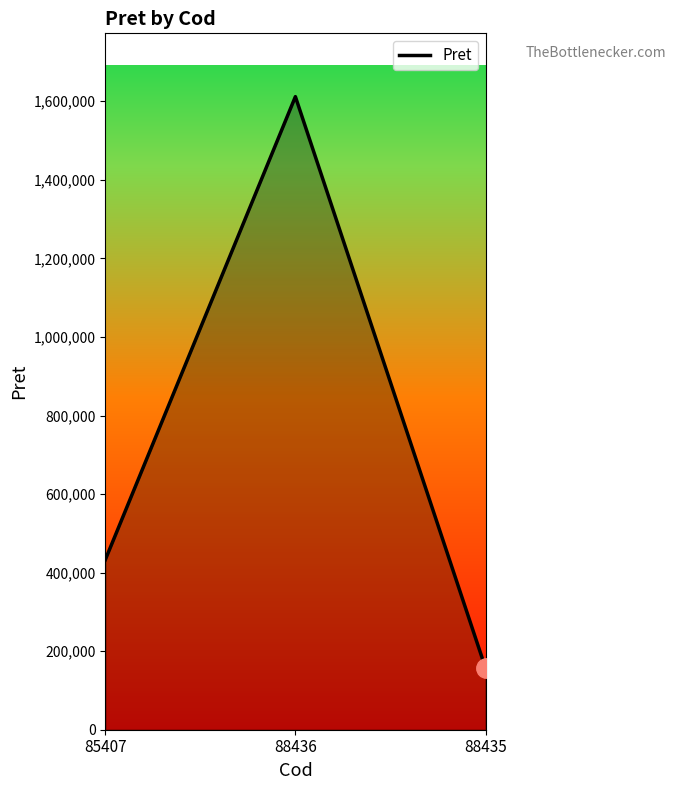

Which label corresponds to the smallest value in the chart?

88435